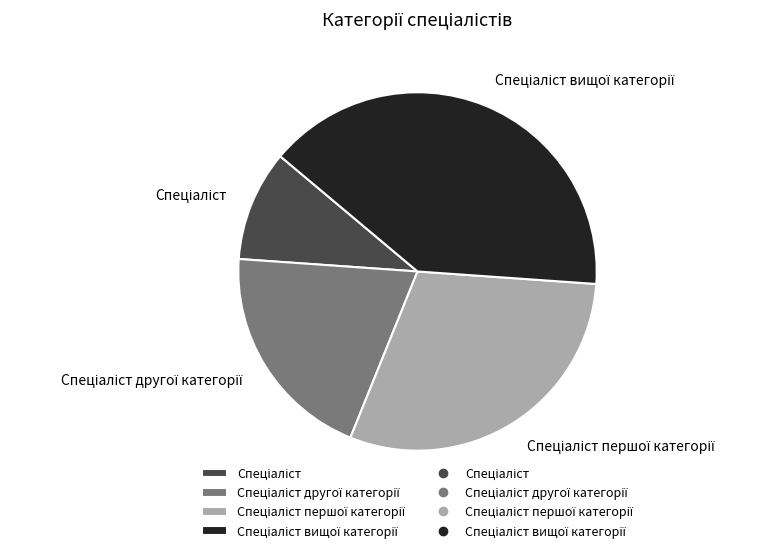

Is there any slice that represents more than half of the pie?

No